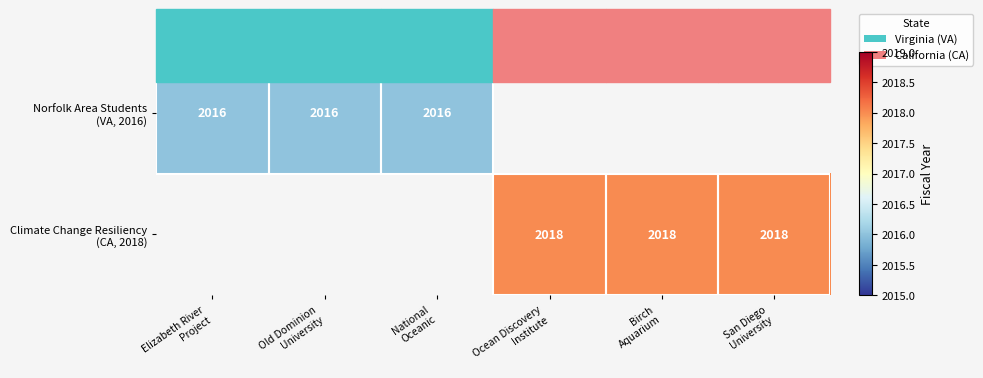

At how many categories does at least one series exceed 2017?

3